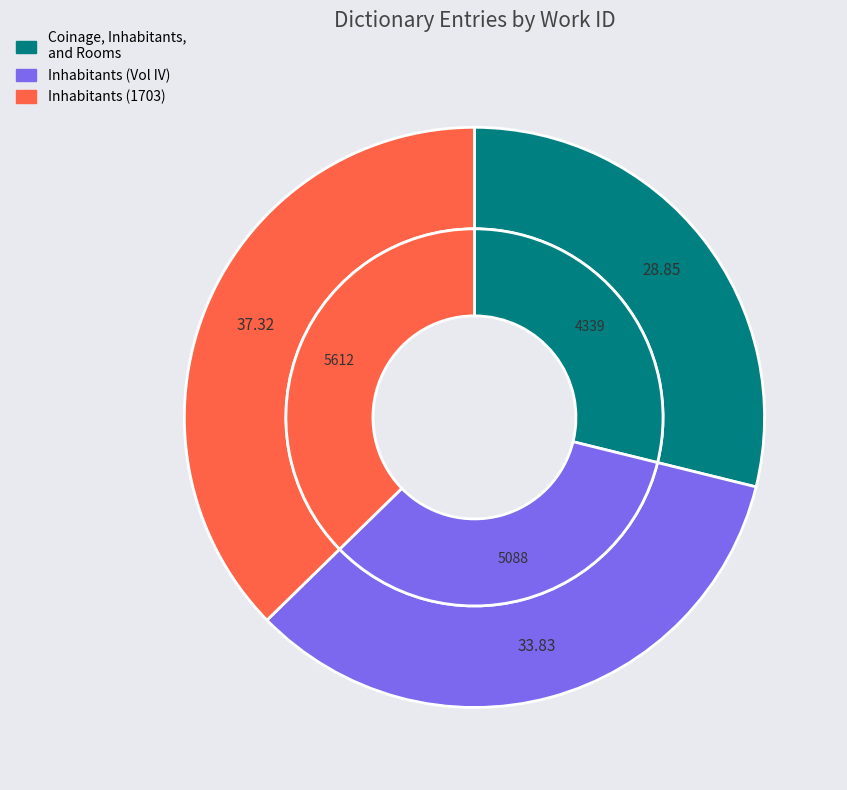

Rank the categories by value from lowest to highest.

Coinage, Inhabitants, and Rooms, Inhabitants, Inhabitants